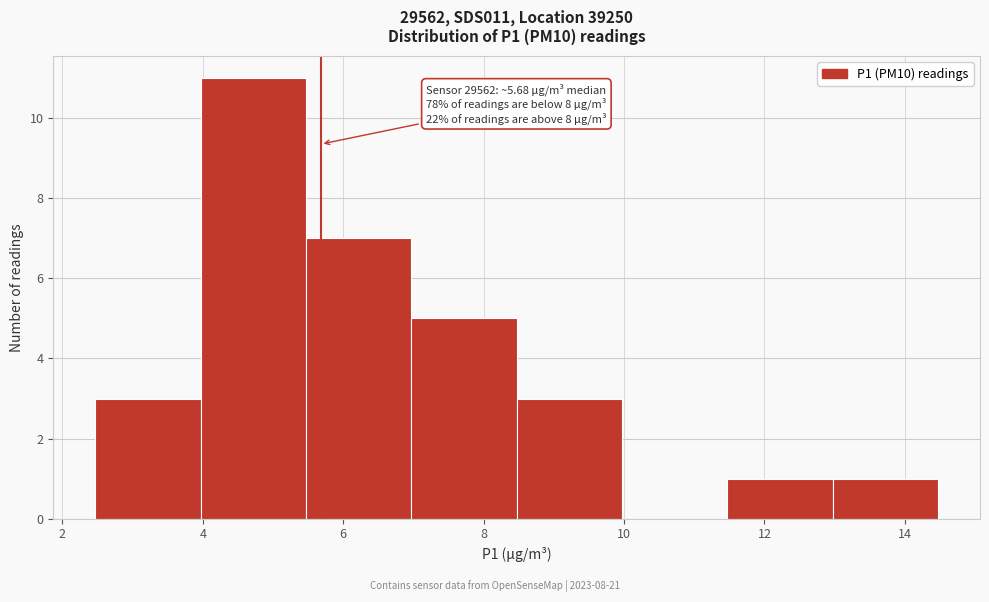

Over which range of the x-axis is the bar tallest?

4.0 to 5.4